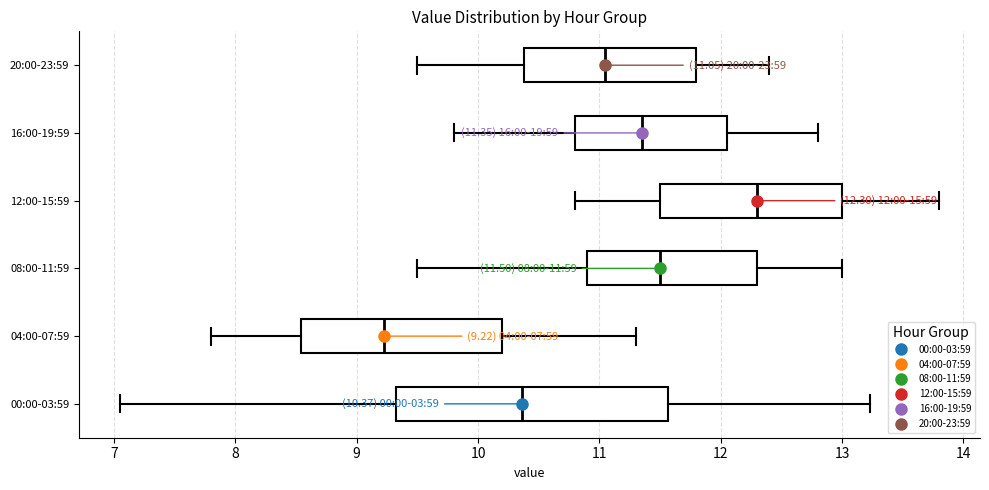

Comparing the boxes themselves (not the whiskers), which one is the widest?

00:00-03:59